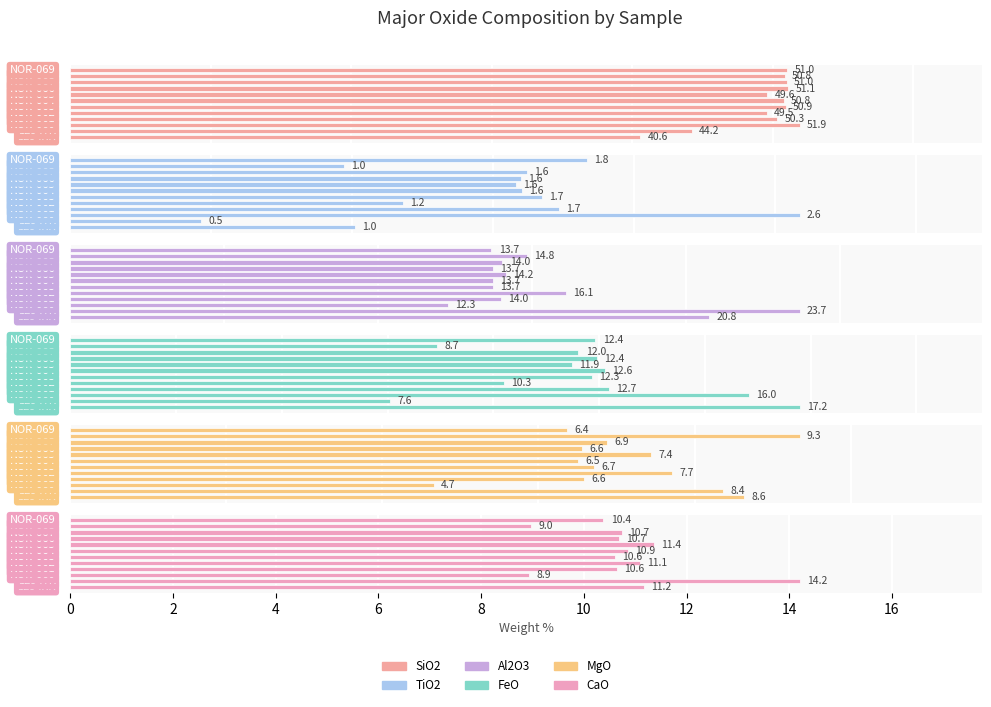

What is the sum of all Al2O3 values?

184.6